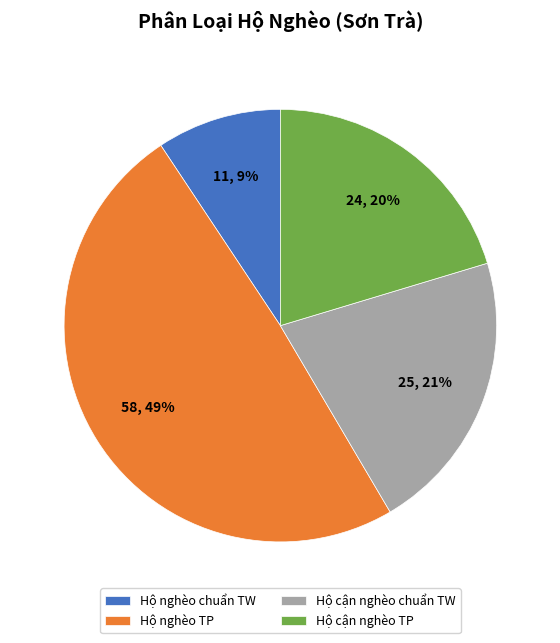

How many segments does this pie chart have?

4